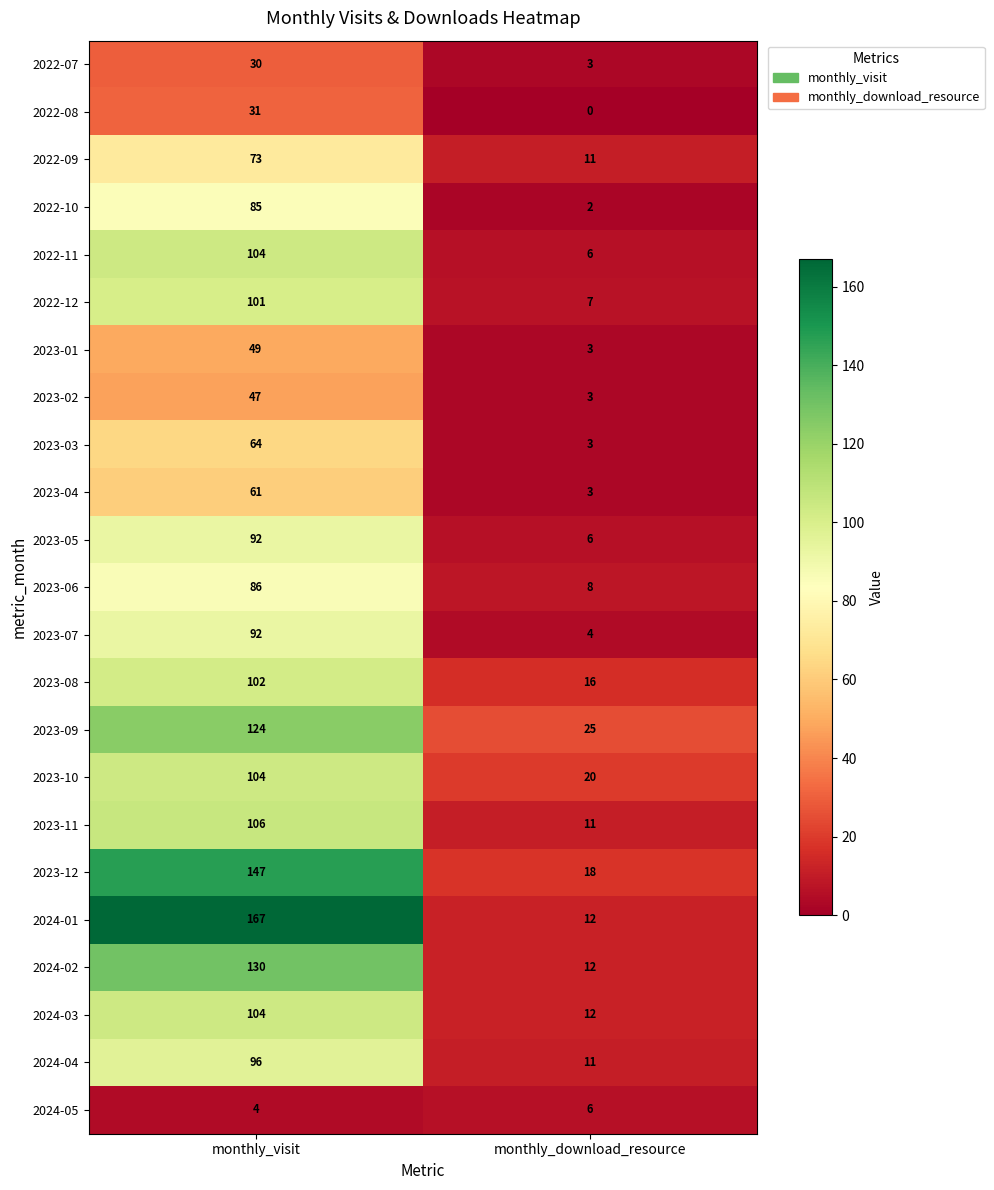

What is the difference between the 2024-01 values at monthly_download_resource and monthly_visit?

155